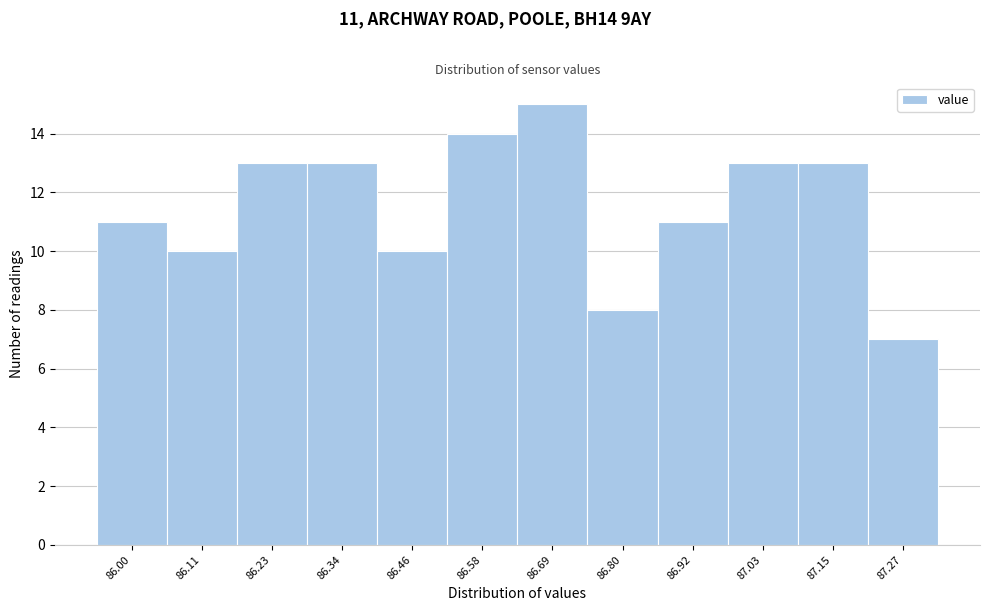

Reading left to right, transcribe all the data shown in this chart.

86.00=11	86.11=10	86.23=13	86.34=13	86.46=10	86.58=14	86.69=15	86.80=8	86.92=11	87.03=13	87.15=13	87.27=7